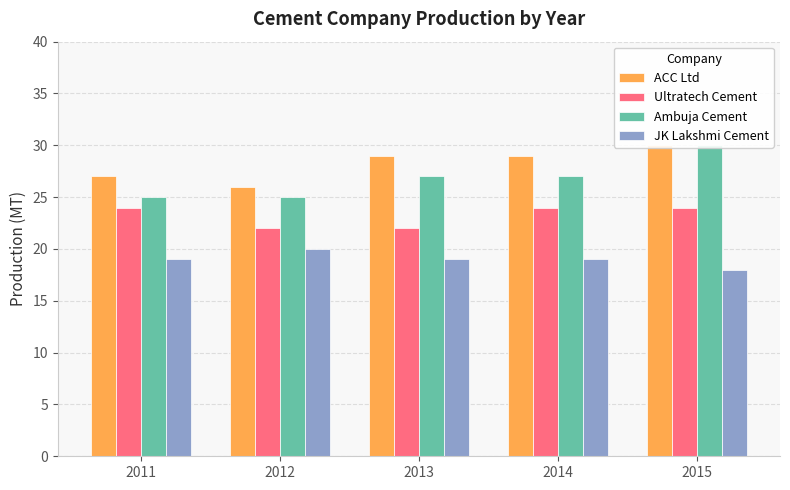

Where is Ambuja Cement nearest to the value 27?

2013